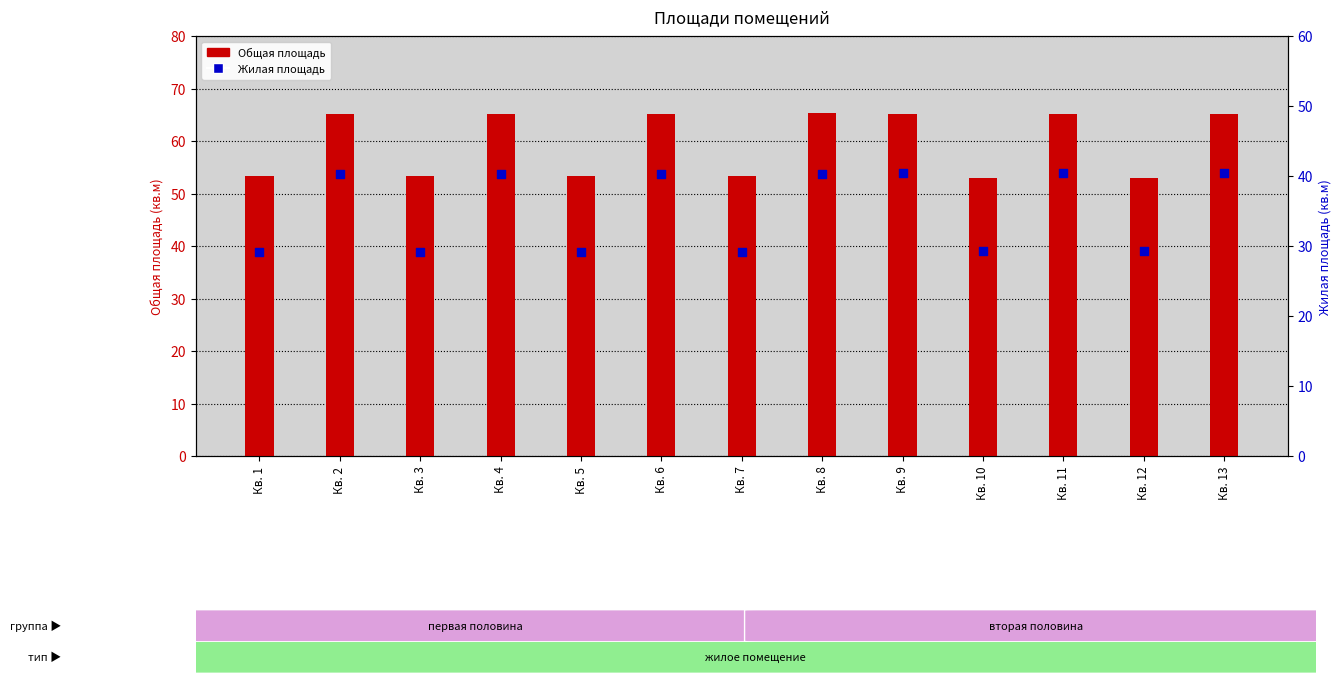

Is the value of Общая площадь at Кв. 7 greater than the value of Жилая площадь at Кв. 3?

Yes